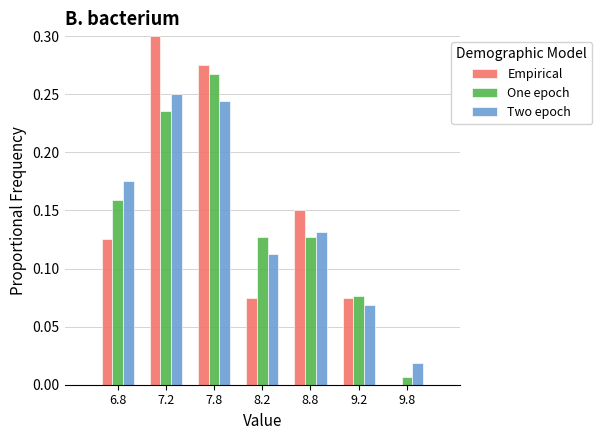

Is it true that Empirical equals 0.3 at 7.2?

True